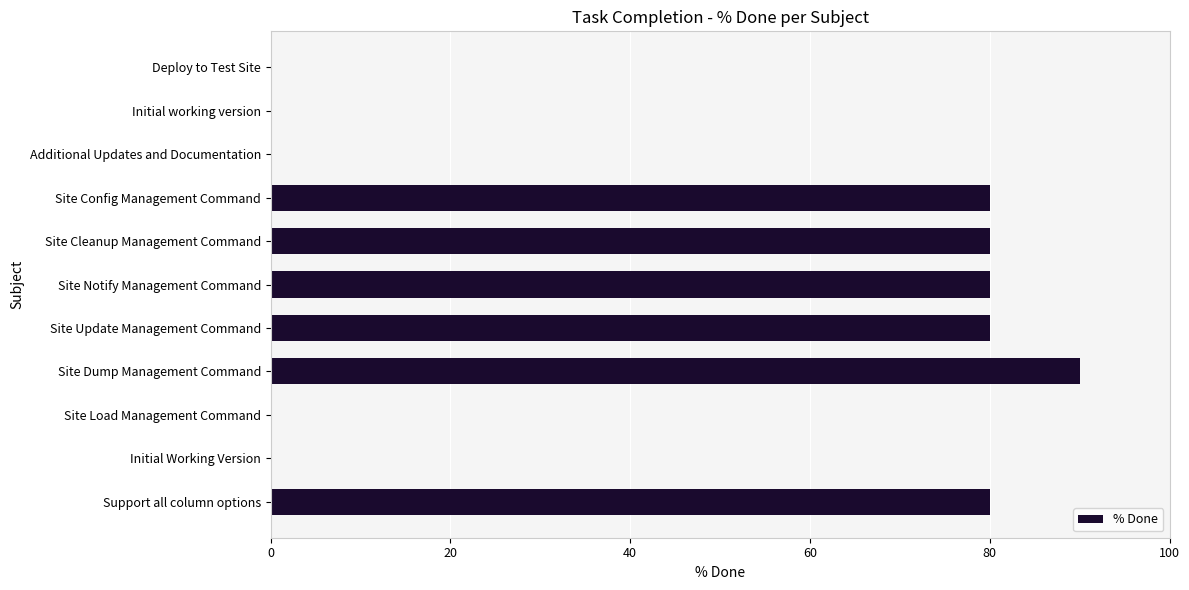

What is the change in value from Support all column options to Initial working version?

-80